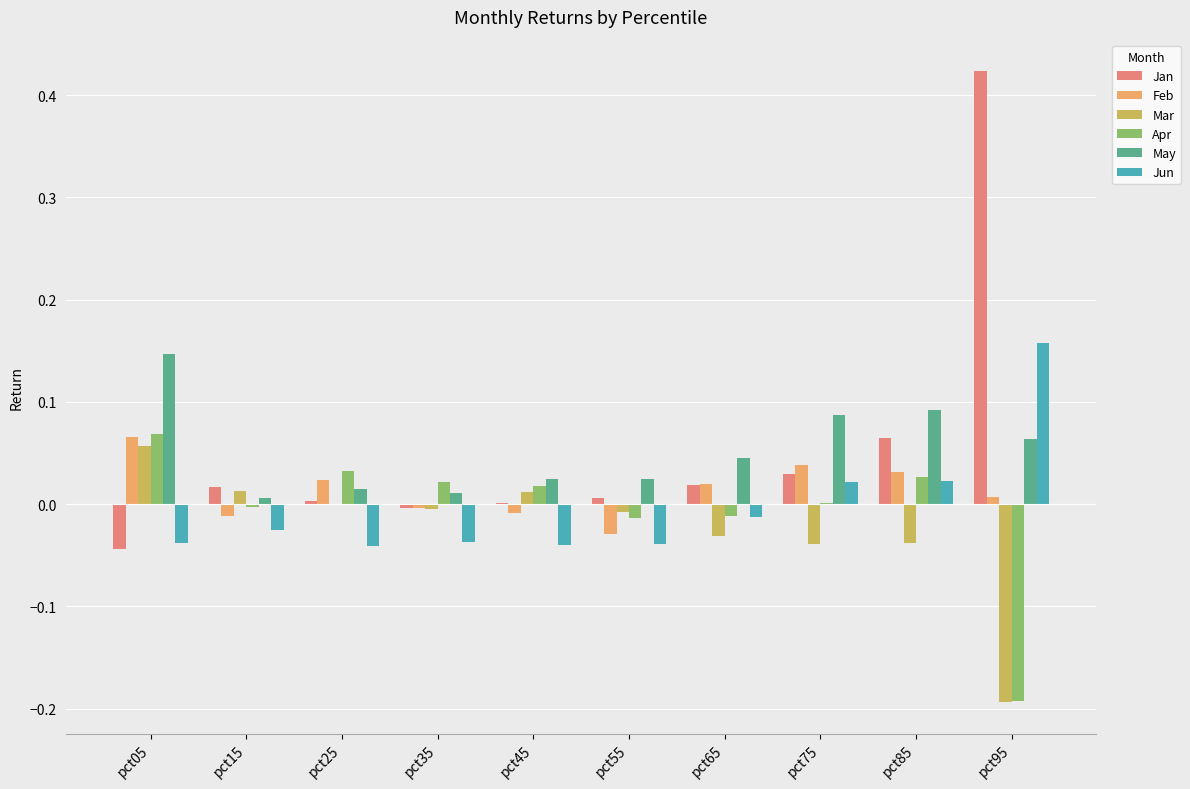

Is the value of Jun at pct05 greater than the value of Jan at pct35?

No